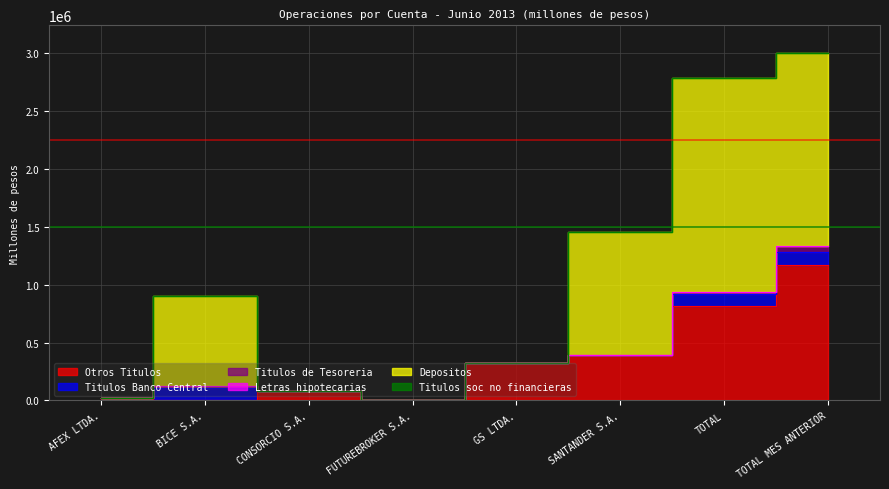

Which series ends up on top after the final intersection of Otros Titulos and Letras hipotecarias?

Otros Titulos